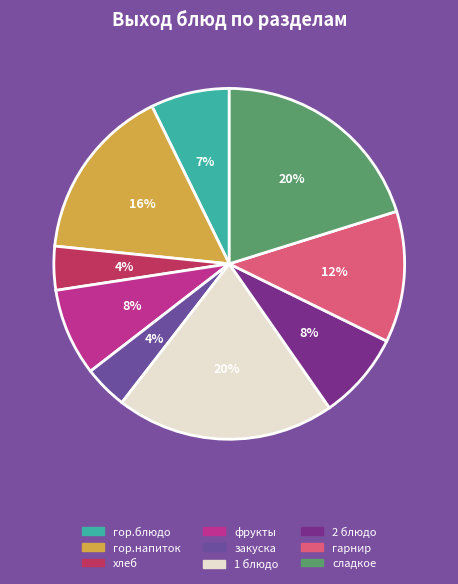

Count the number of slices in the pie.

9